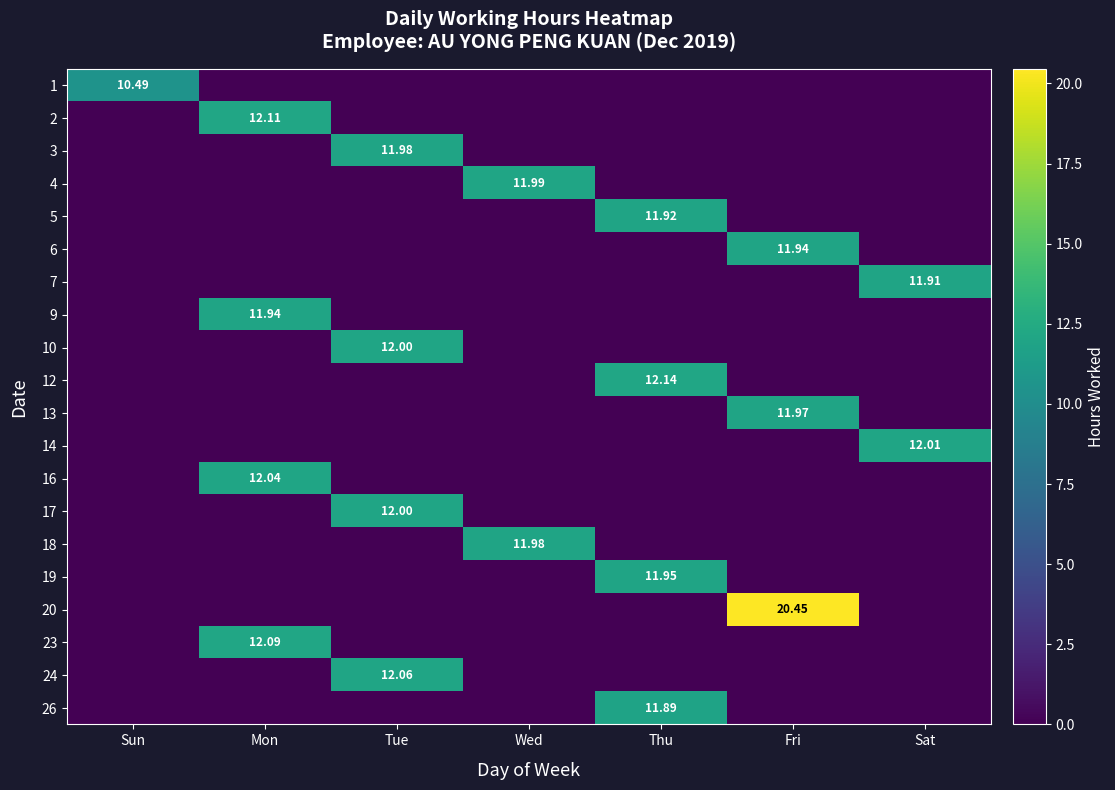

Is the value of 7 at Sat greater than the value of 23 at Mon?

No